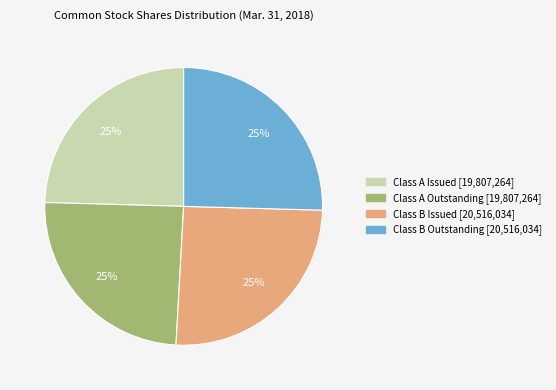

Is there any slice that represents more than half of the pie?

No